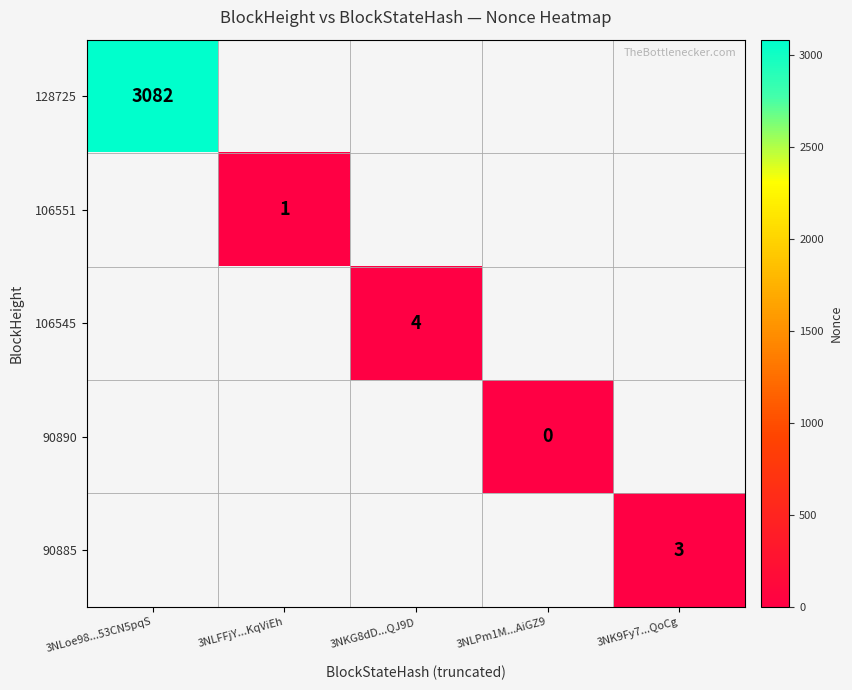

Which series has the largest range (max minus min)?

128725